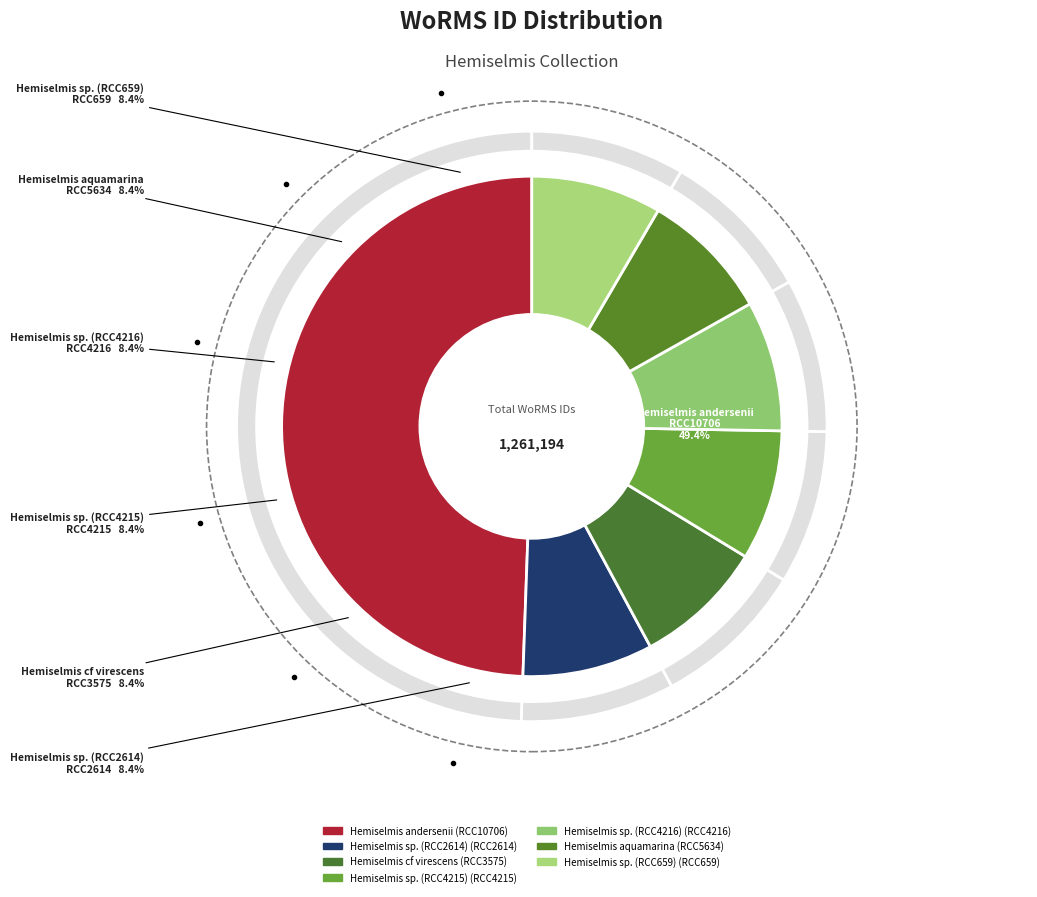

Count the number of slices in the pie.

7